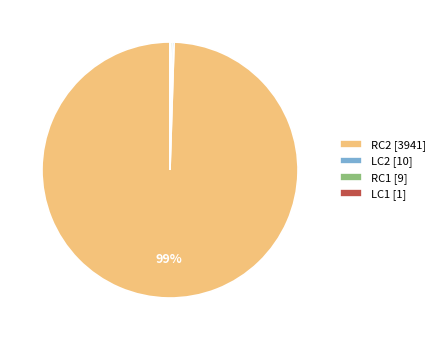

The RC2 [3941] slice represents 99% of the pie. True or false?

True